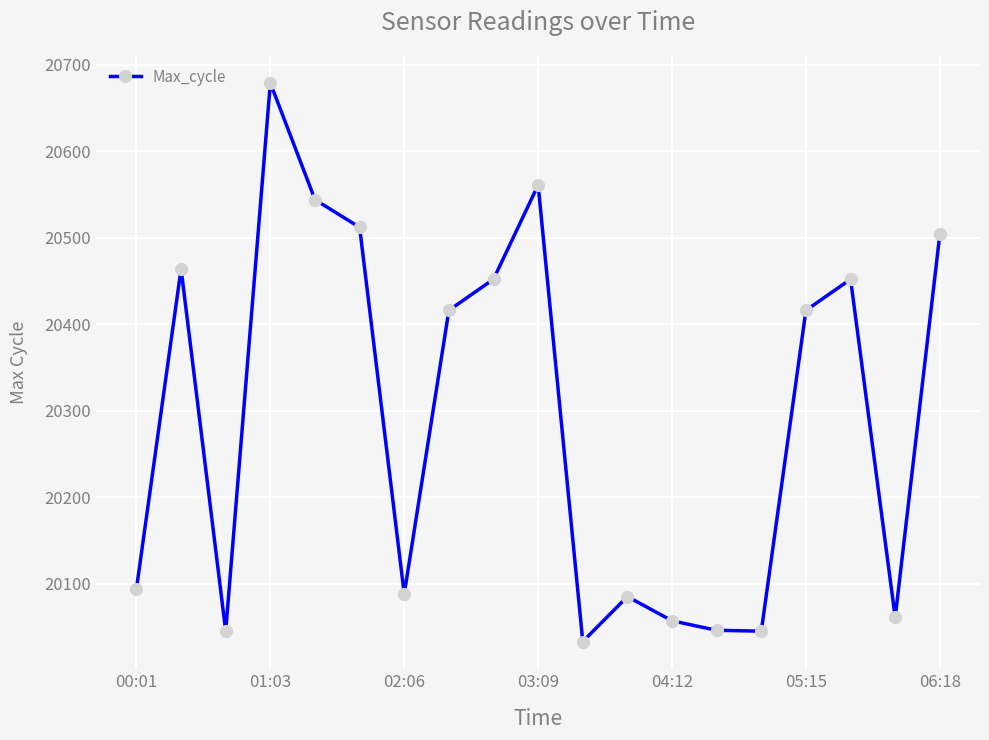

Does the chart display data point markers on the line(s)?

Yes